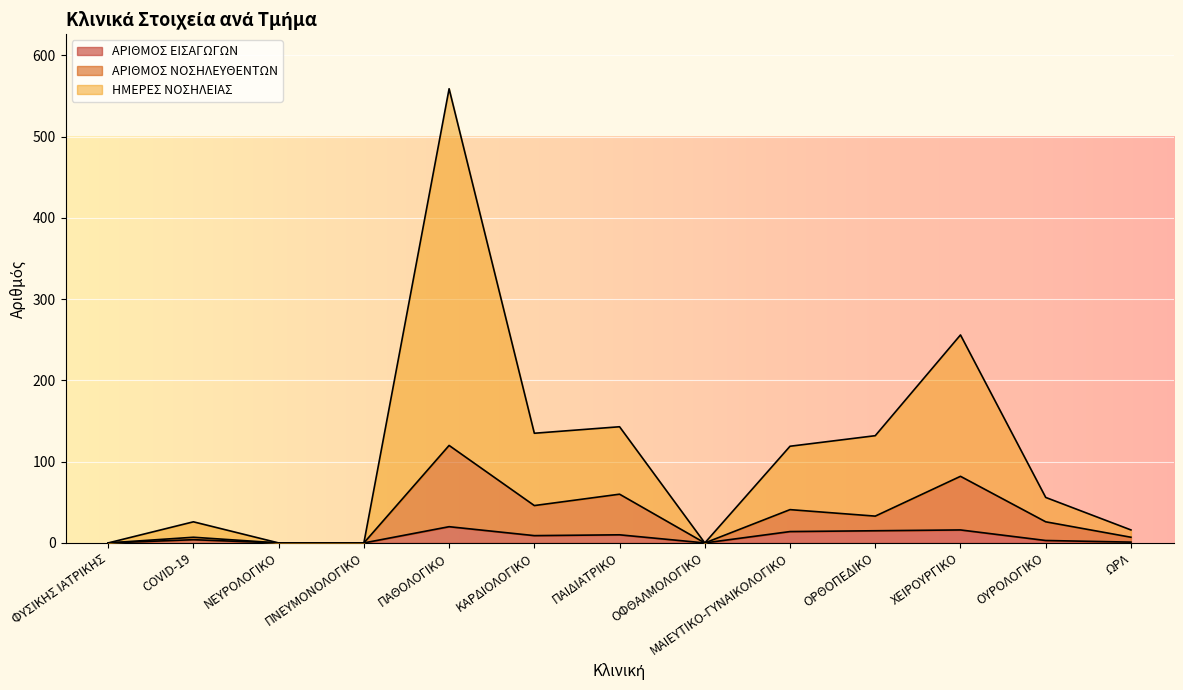

Rank the series by their average value, from highest to lowest.

ΗΜΕΡΕΣ ΝΟΣΗΛΕΙΑΣ, ΑΡΙΘΜΟΣ ΝΟΣΗΛΕΥΘΕΝΤΩΝ, ΑΡΙΘΜΟΣ ΕΙΣΑΓΩΓΩΝ